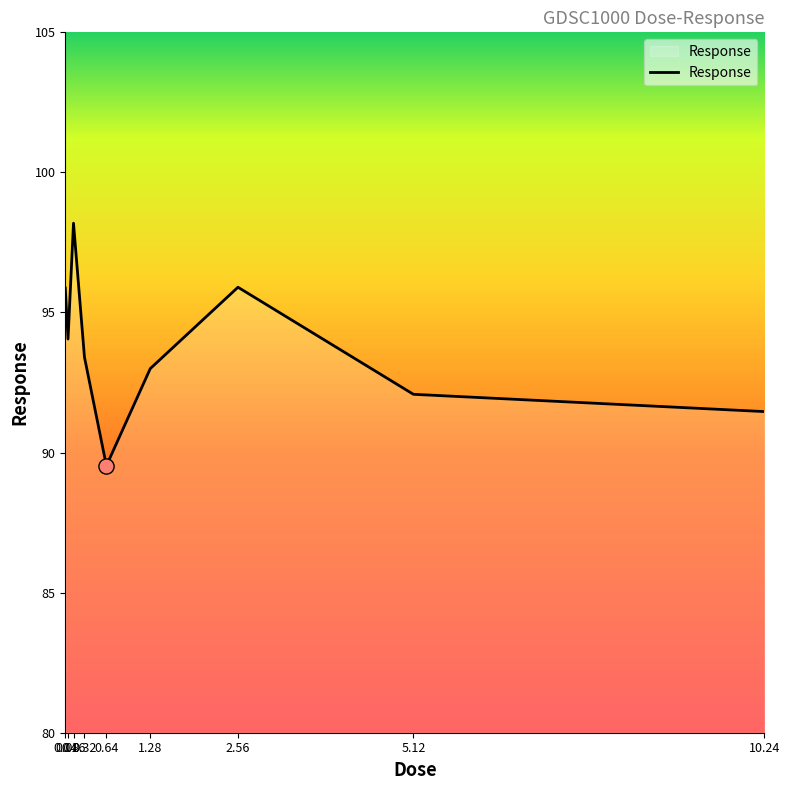

Between 1.28 and 0.04, which is larger?

0.04